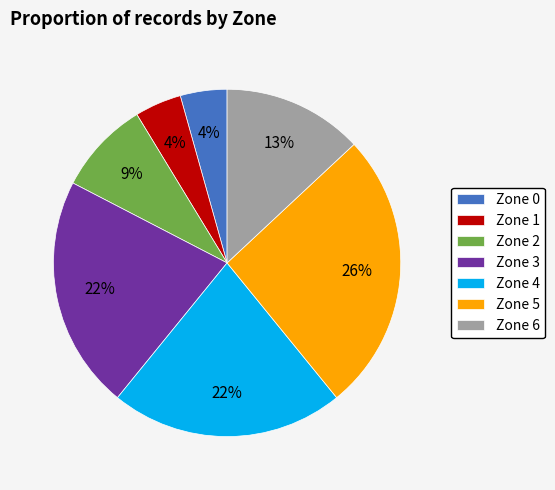

Is the sum of Zone 0 and Zone 2 greater than half?

No